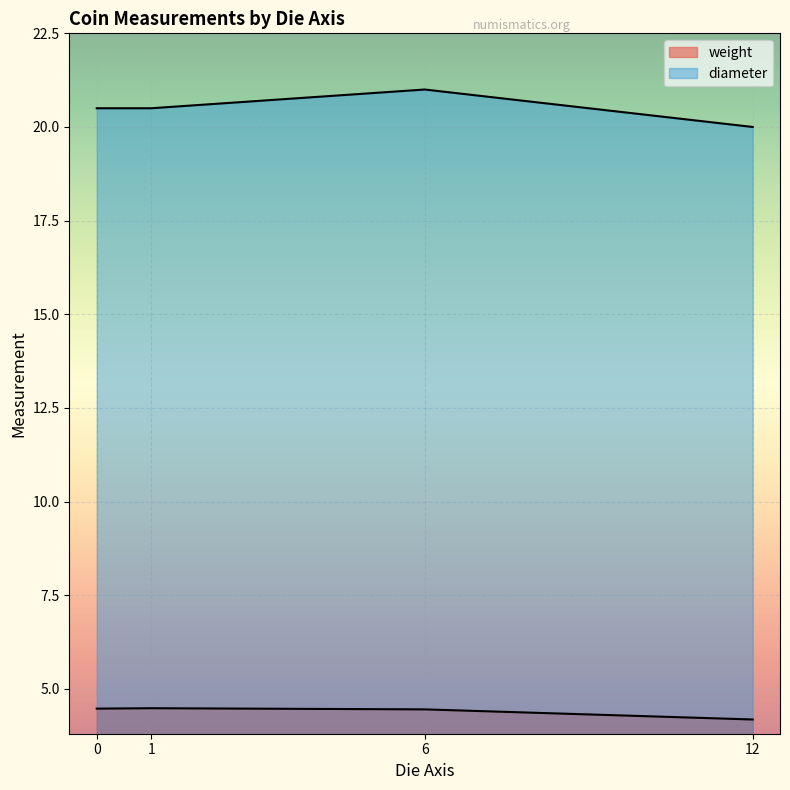

How many distinct data groups are displayed?

2